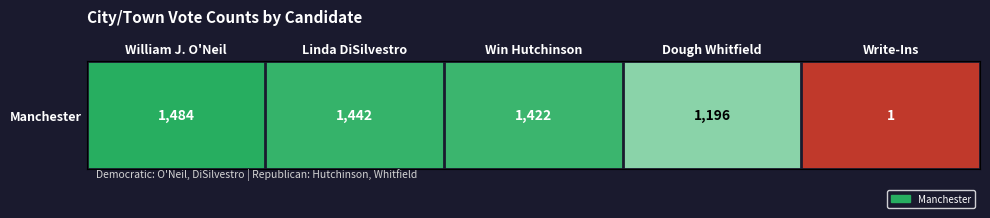

Is it true that the value at William J. O'Neil is 743?

False